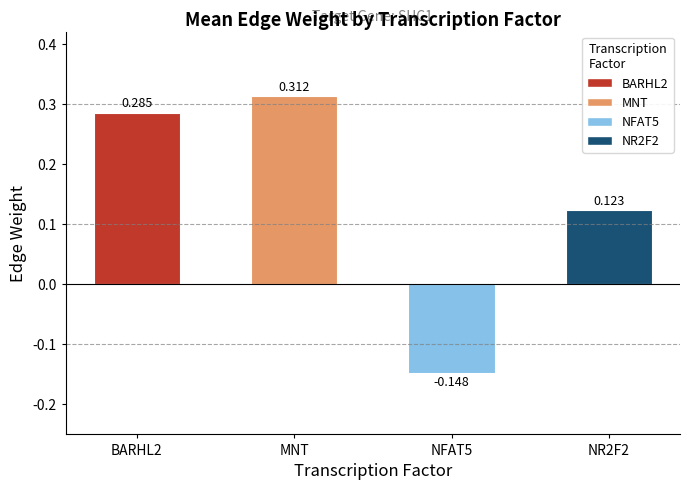

Which label corresponds to the largest value in the chart?

MNT